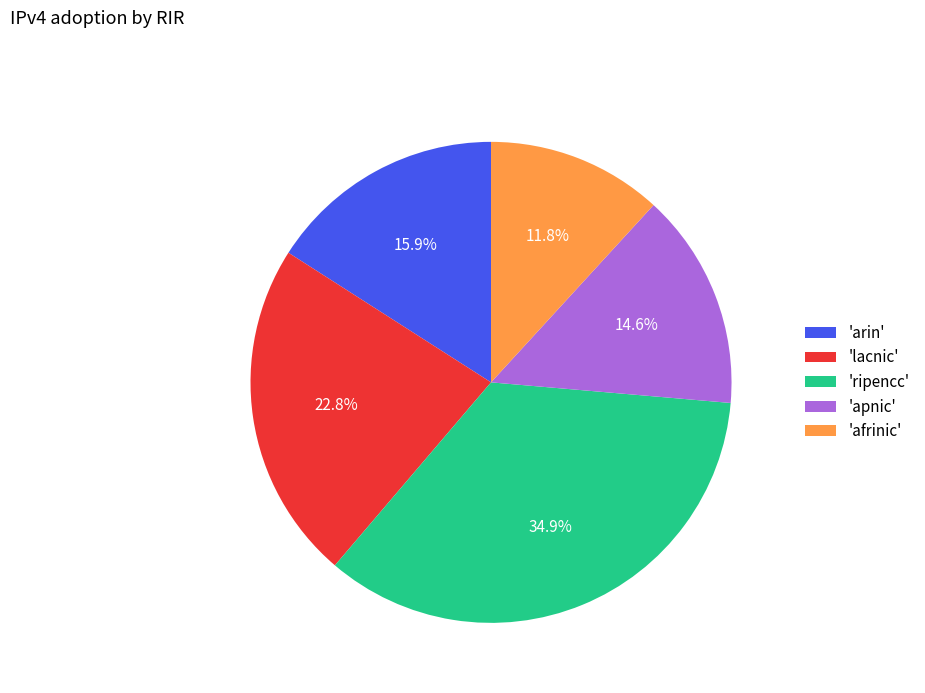

Do 'apnic' and 'arin' together represent more than half of the pie?

No